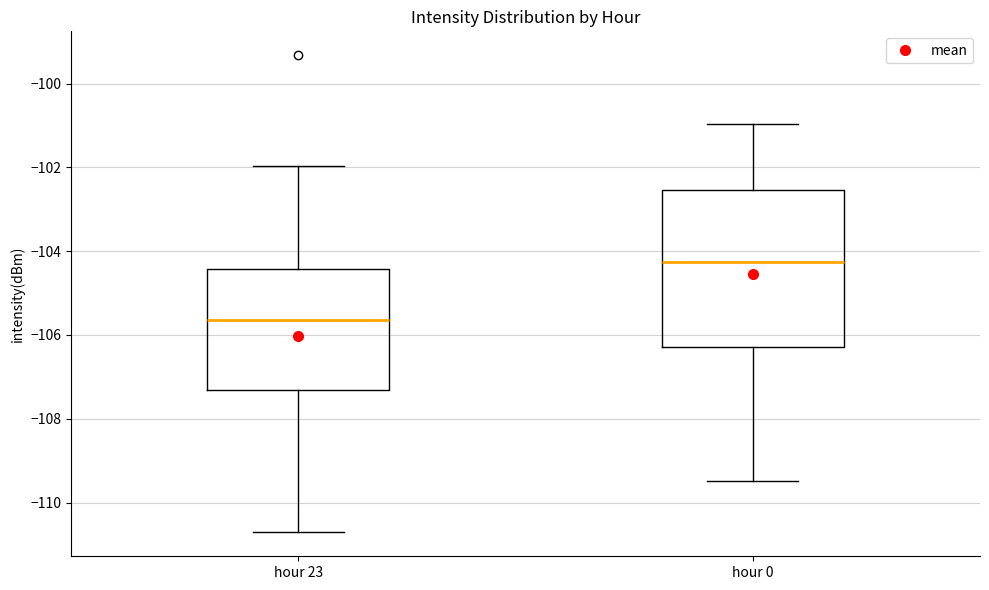

Reading left to right, read every box against the y-axis: the position of its median line, the range the box covers, and the ends of its whiskers. The values are not printed on the chart, so give them approximately, as read against the axis.

hour 23: median -105.6, box -107.4 to -104.4, whiskers -110.8 to -102.0
hour 0: median -104.2, box -106.2 to -102.6, whiskers -109.4 to -101.0